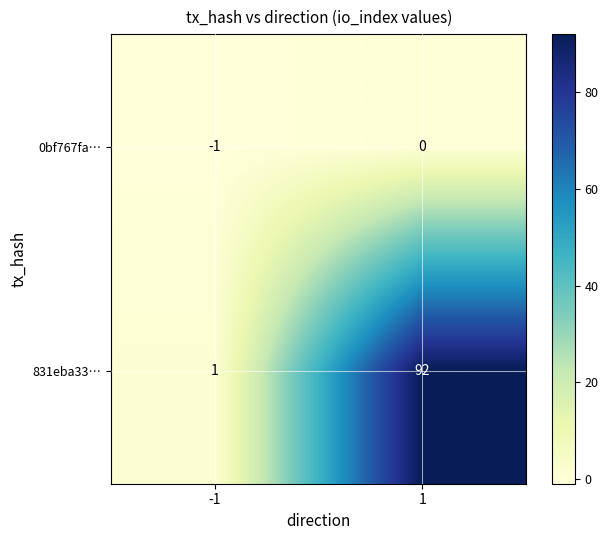

List the series in order of their peak value, lowest first.

0bf767fa…, 831eba33…